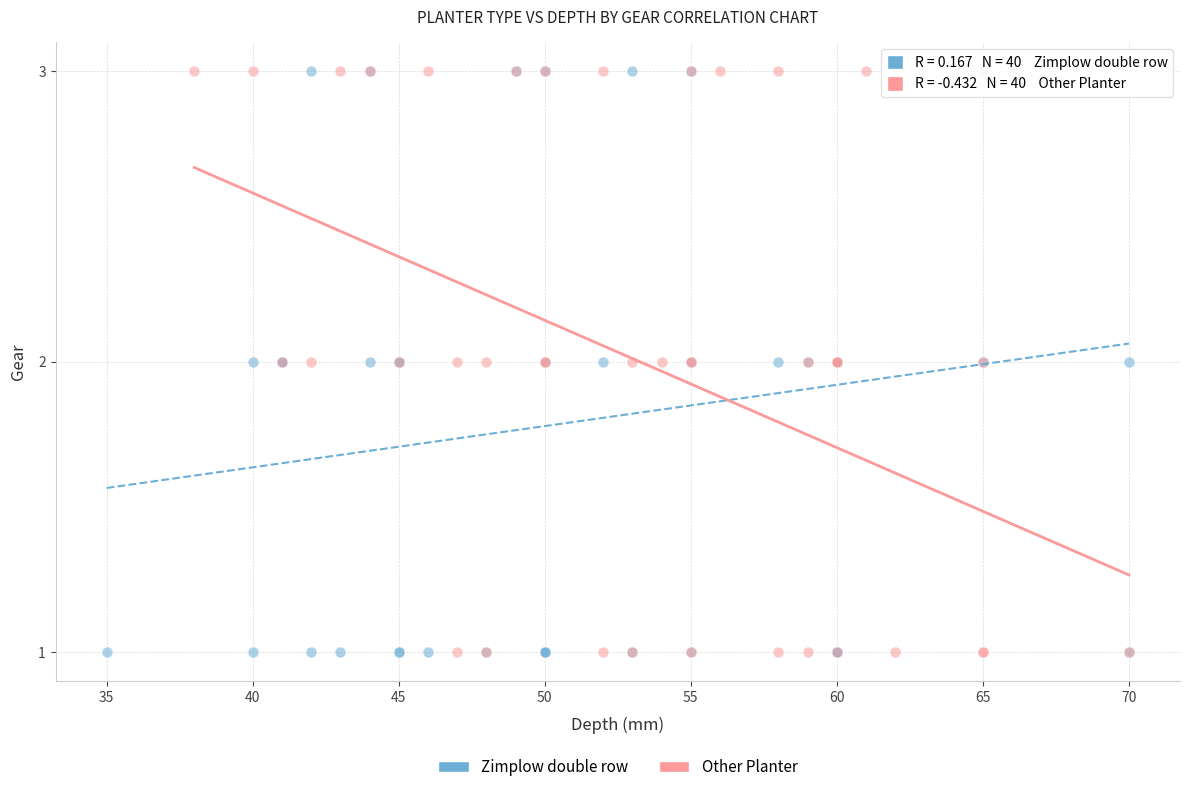

What are all the series names shown in the legend?

Zimplow double row, Other Planter